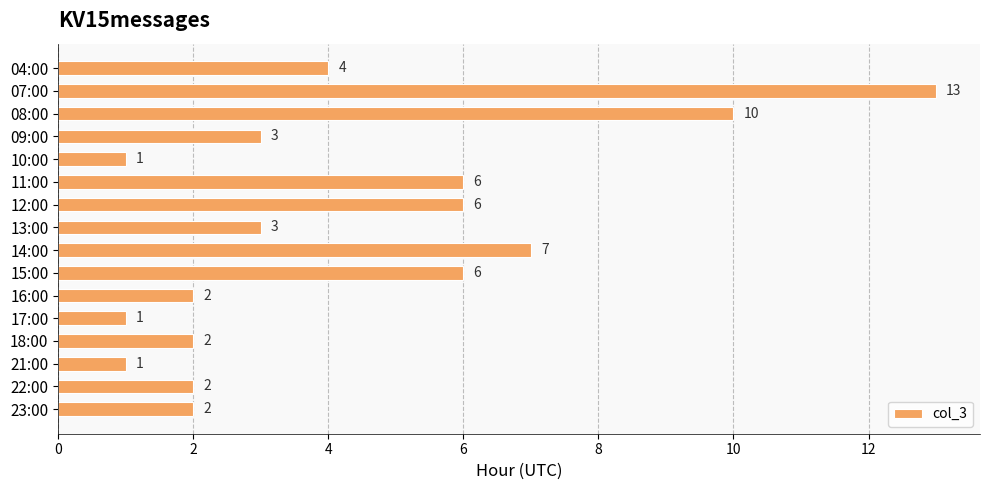

What is the label of the 11th bar from the bottom?

11:00